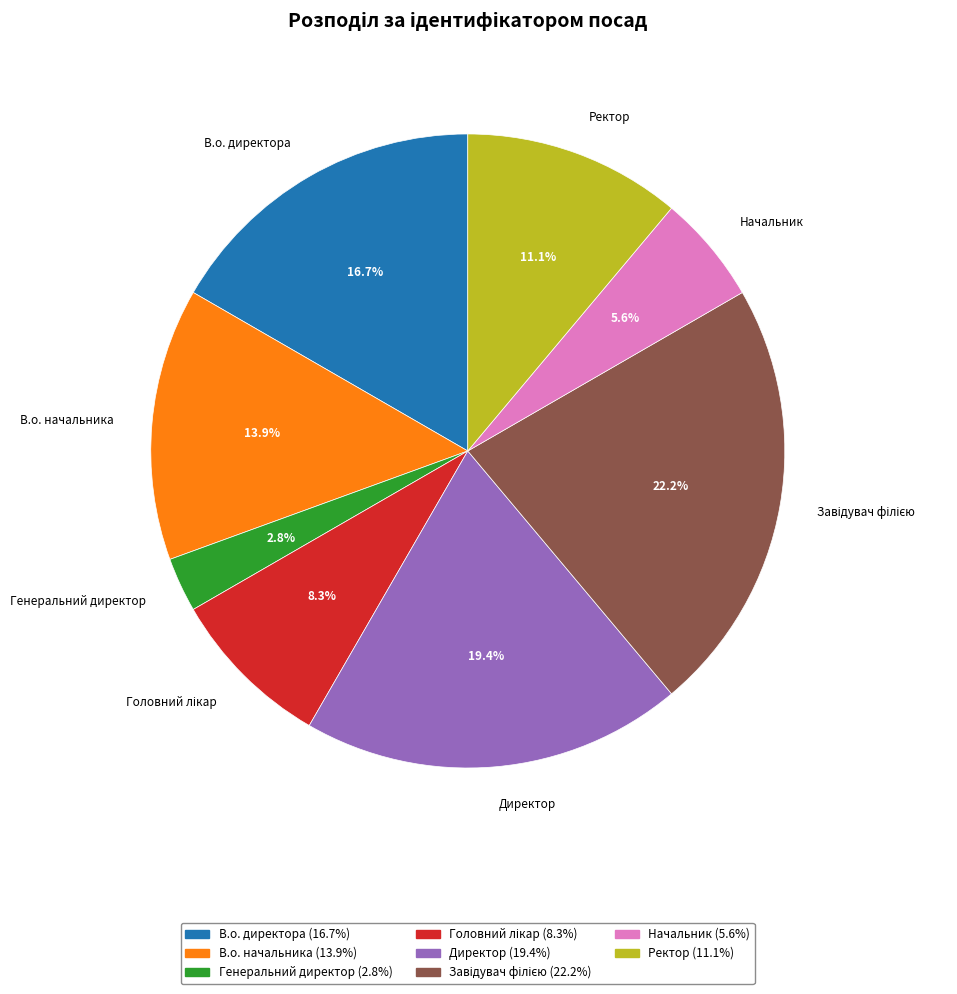

What percentage is the Ректор slice, to the nearest percent?

11%